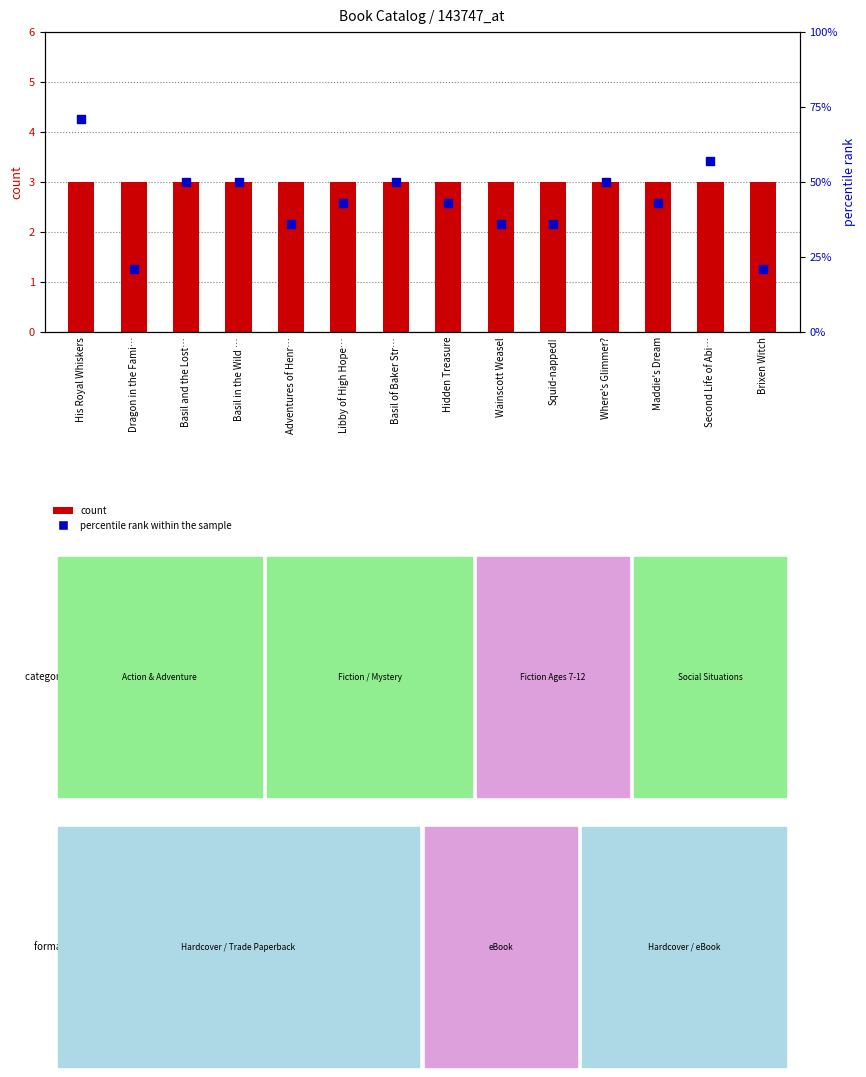

At which category is the sum across all series the highest?

His Royal Whiskers